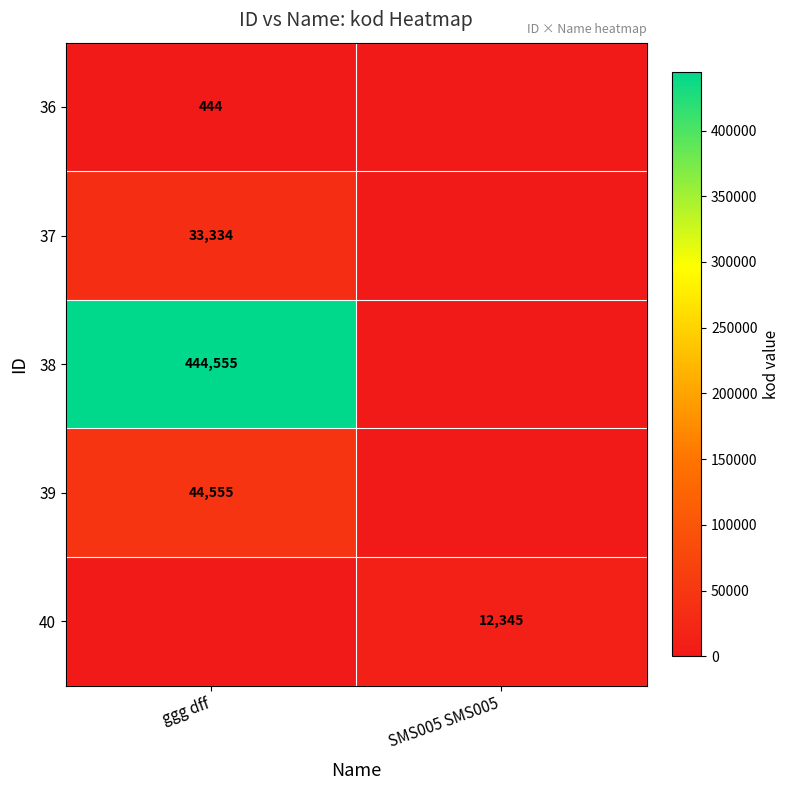

The value of 38 at ggg dff is 169841. True or false?

False